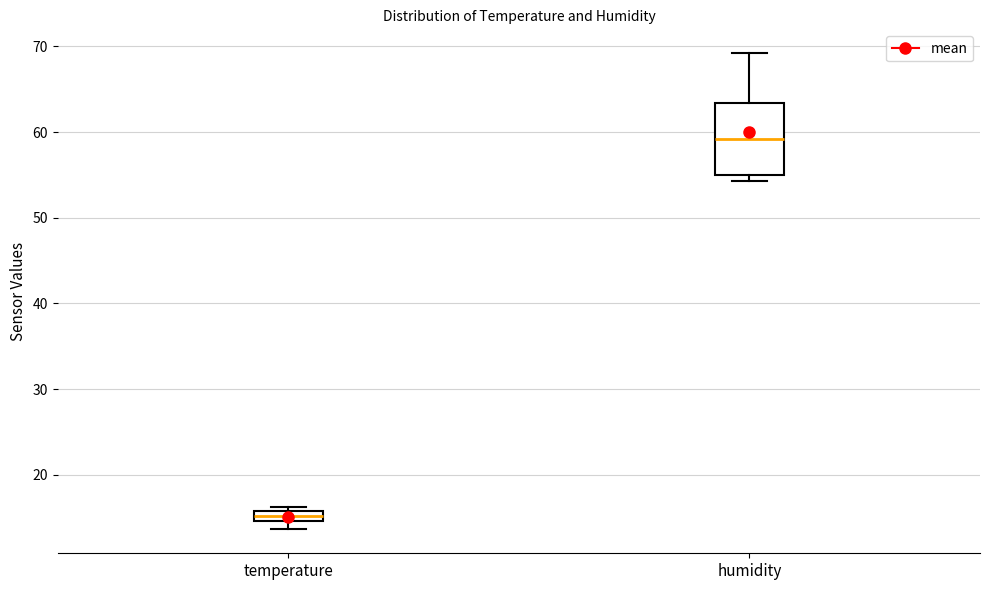

Where is the upper edge of the box for humidity on the y-axis? The values are not printed on the chart, so give them approximately, as read against the axis.

63